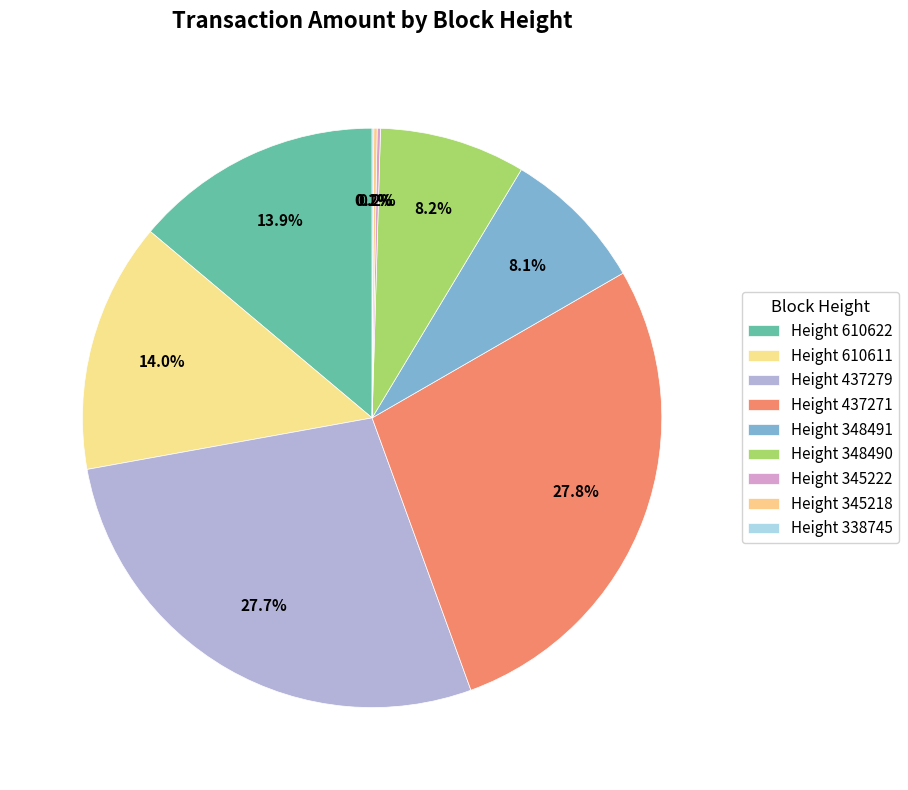

What is the smallest slice in the pie chart?

338745